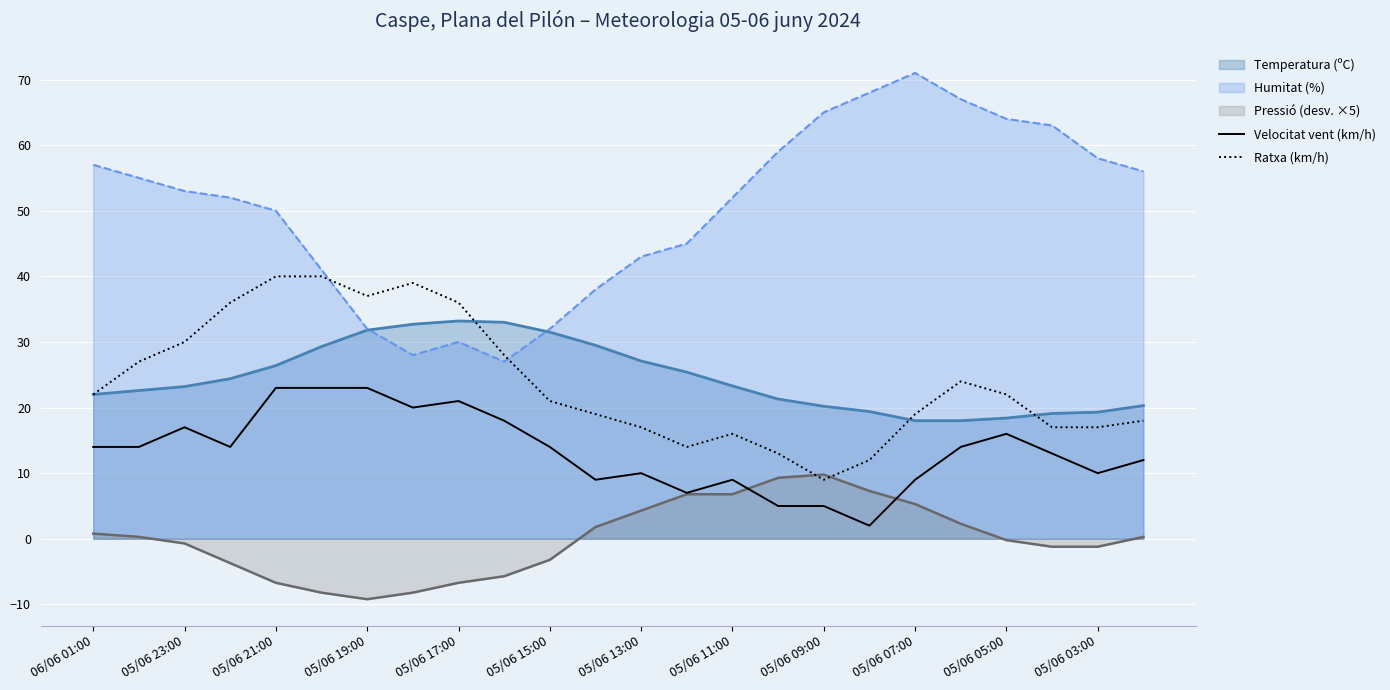

What is the spread (max minus min) of values at 05/06 11:00?

45.2